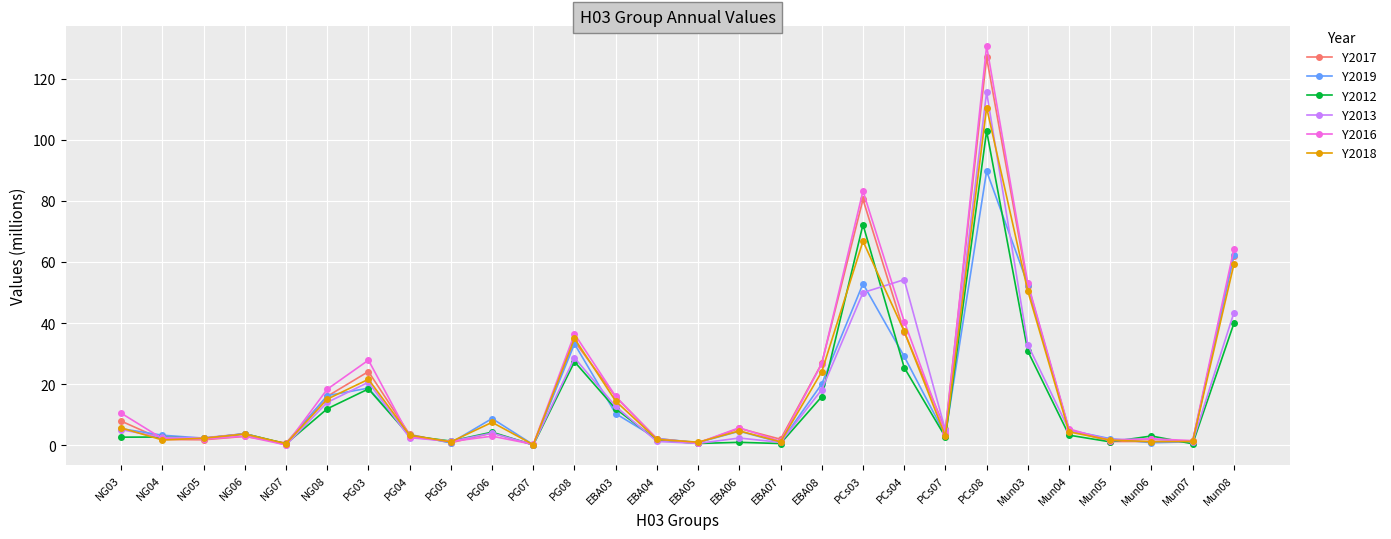

At which category is the sum across all series the highest?

PCs08